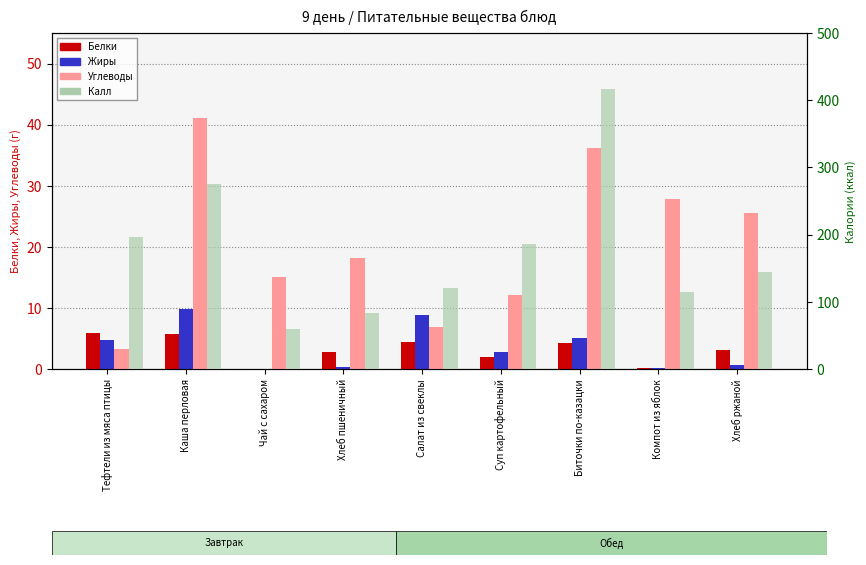

Reading right to left, transcribe all the data shown in this chart.

Белки: Хлеб ржаной=3.1	Компот из яблок=0.2	Биточки по-казацки=4.2	Суп картофельный=2.0	Салат из свеклы=4.4	Хлеб пшеничный=2.8	Чай с сахаром=0.1	Каша перловая=5.8	Тефтели из мяса птицы=5.8
Жиры: Хлеб ржаной=0.6	Компот из яблок=0.2	Биточки по-казацки=5.0	Суп картофельный=2.7	Салат из свеклы=8.8	Хлеб пшеничный=0.4	Чай с сахаром=0.0	Каша перловая=9.7	Тефтели из мяса птицы=4.8
Углеводы: Хлеб ржаной=25.5	Компот из яблок=27.9	Биточки по-казацки=36.1	Суп картофельный=12.1	Салат из свеклы=6.9	Хлеб пшеничный=18.2	Чай с сахаром=15.0	Каша перловая=41.1	Тефтели из мяса птицы=3.3
Калл: Хлеб ржаной=144.0	Компот из яблок=114.6	Биточки по-казацки=416.2	Суп картофельный=185.8	Салат из свеклы=120.5	Хлеб пшеничный=83.6	Чай с сахаром=60.0	Каша перловая=275.0	Тефтели из мяса птицы=196.8